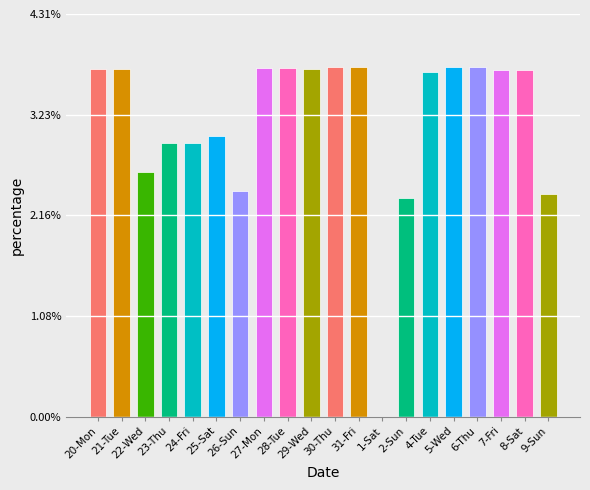

Are the bars horizontal?

No